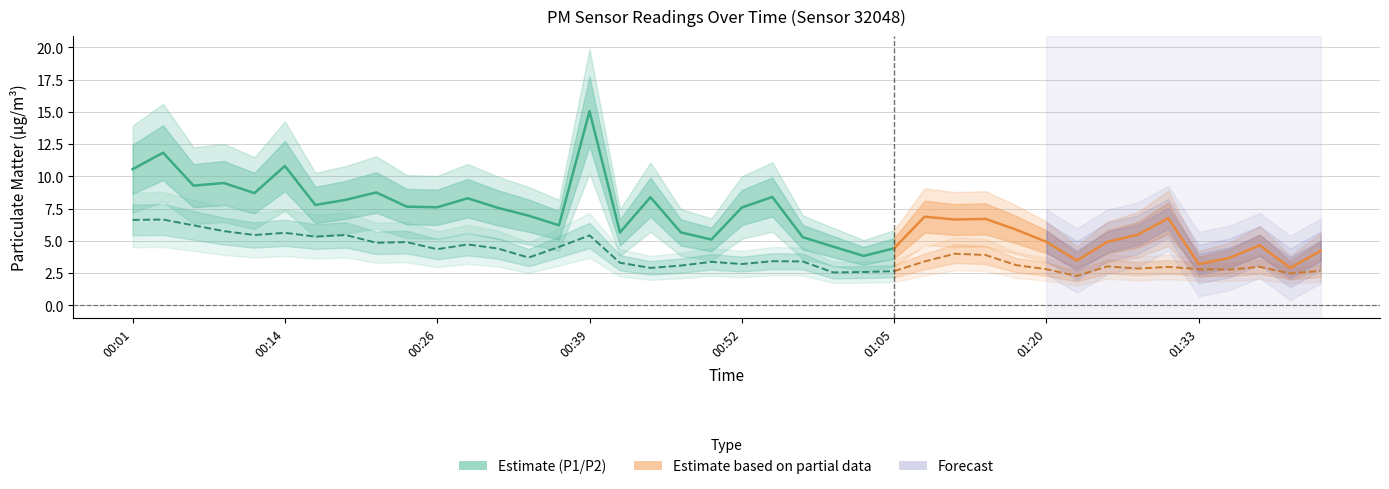

The P2 series shows 2.8 at 01:20. True or false?

True